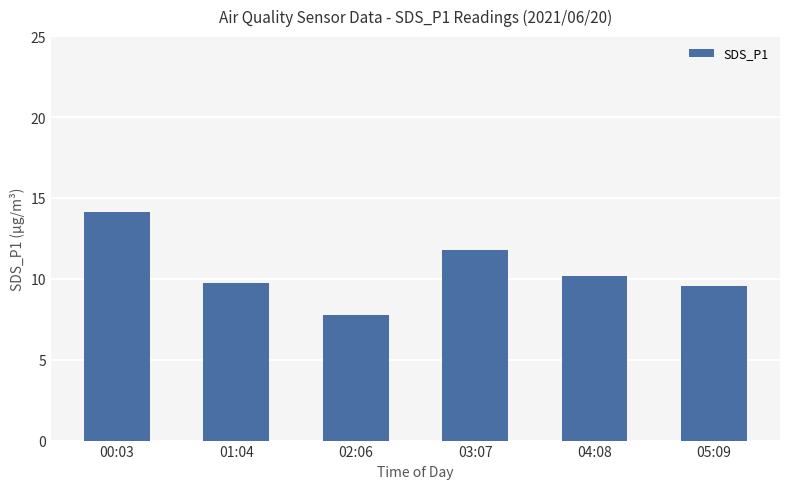

Reading left to right, transcribe all the data shown in this chart.

00:03=14.1	01:04=9.7	02:06=7.8	03:07=11.8	04:08=10.2	05:09=9.5